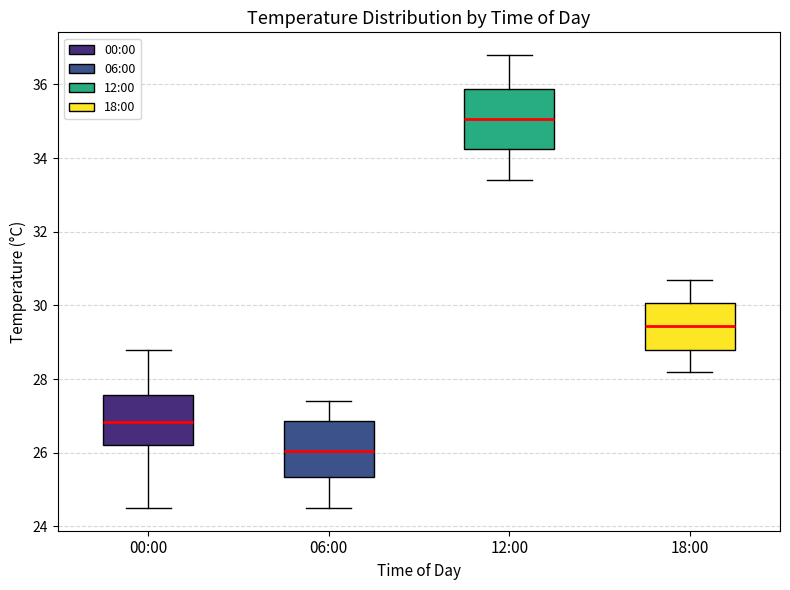

Which box's median line is the lowest?

06:00